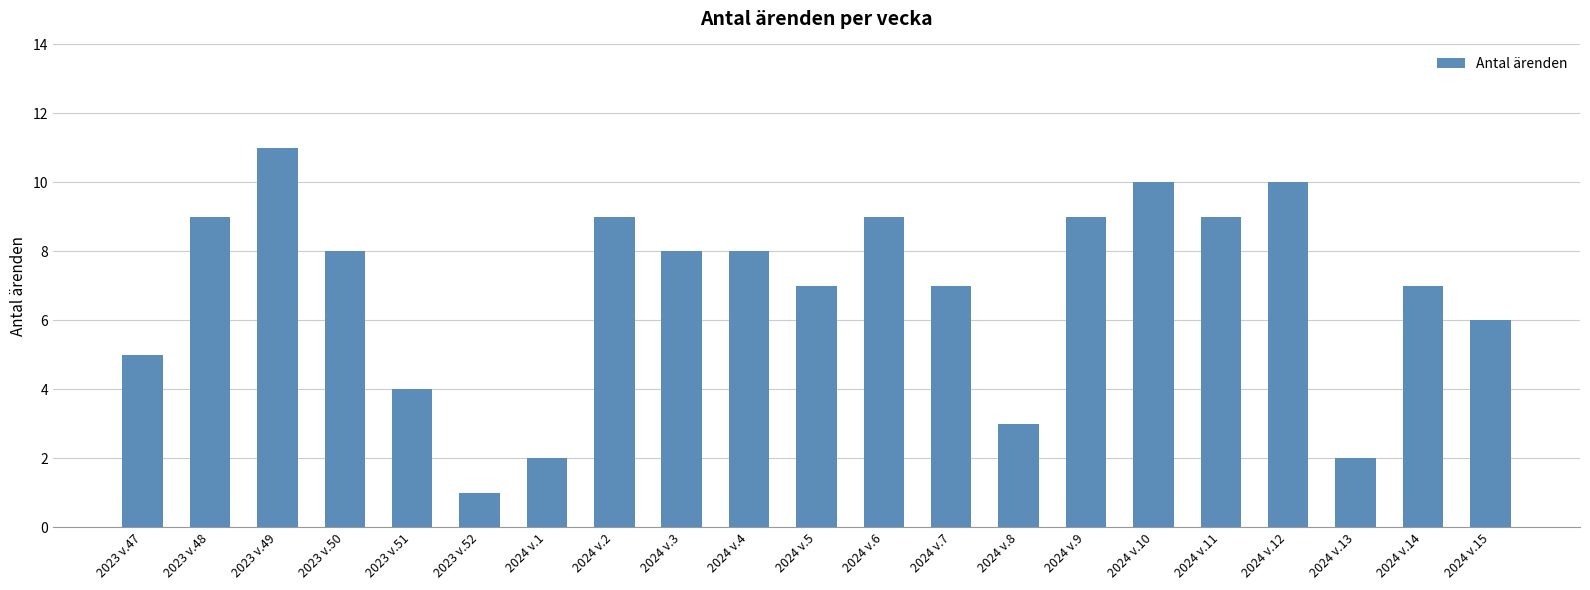

What is the greatest value displayed?

11